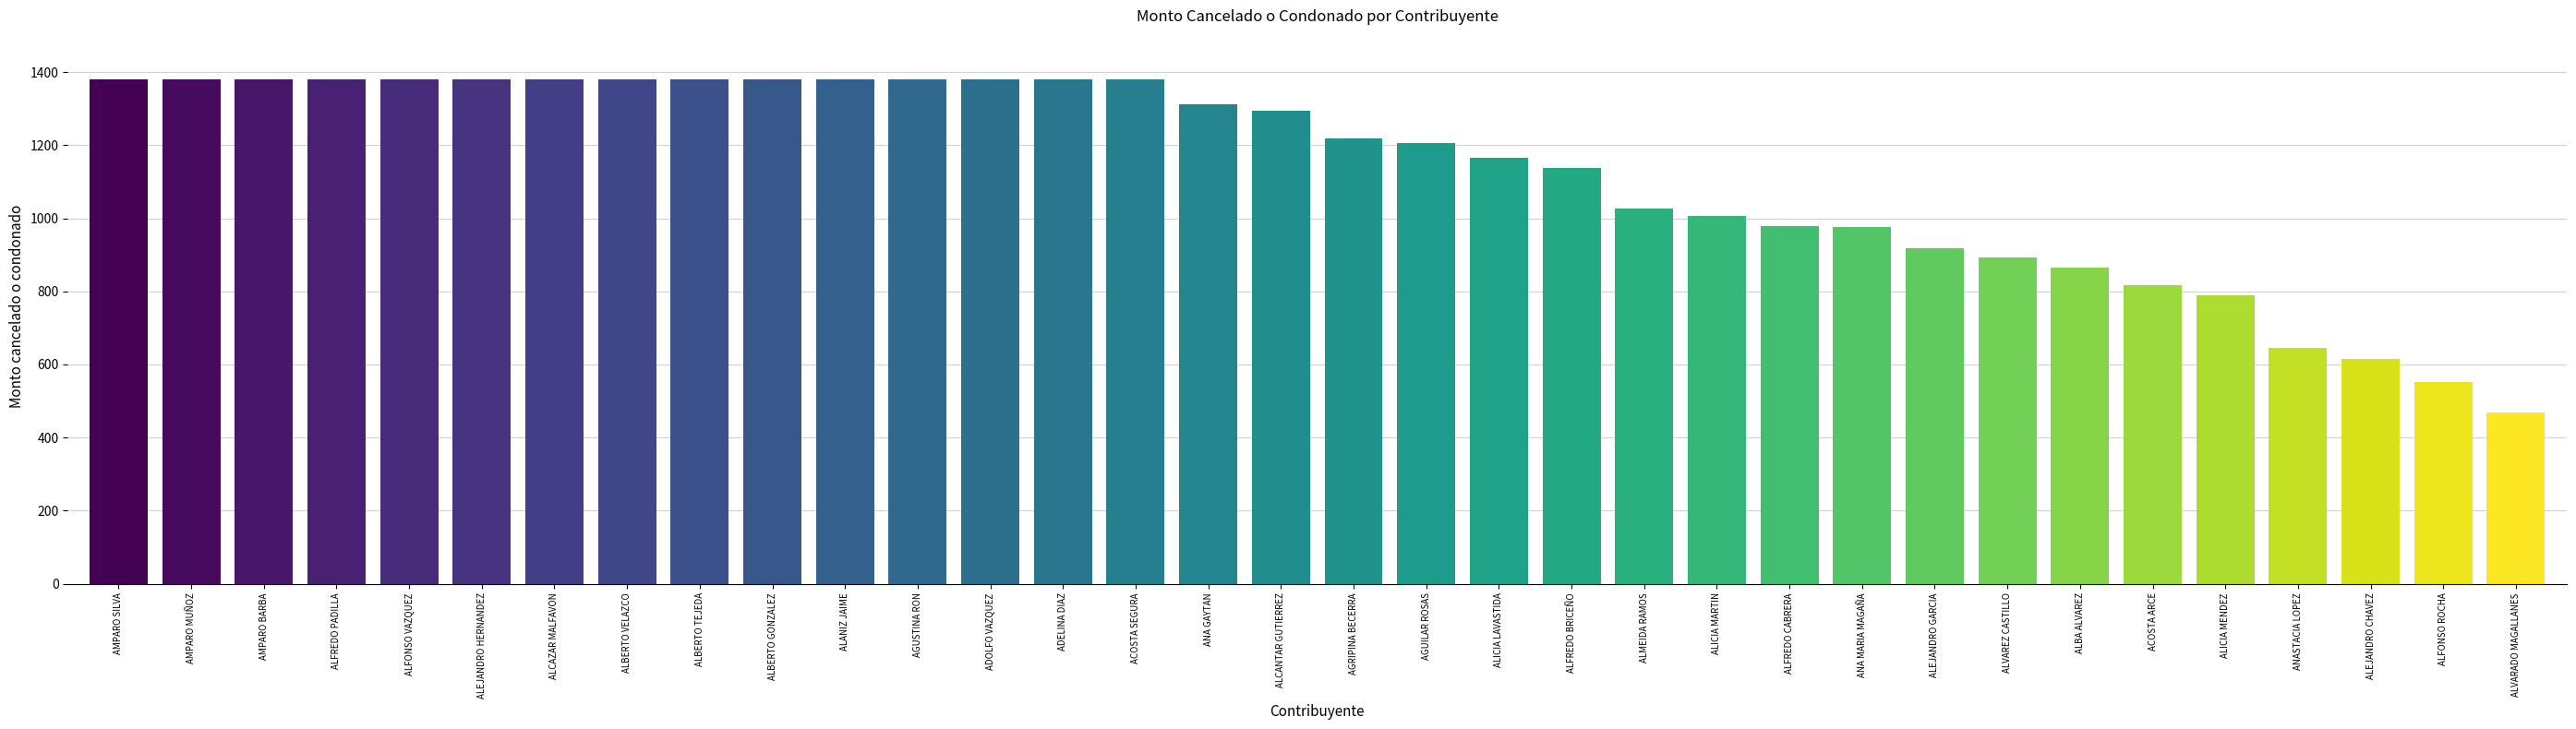

How many values exceed 1294?

17